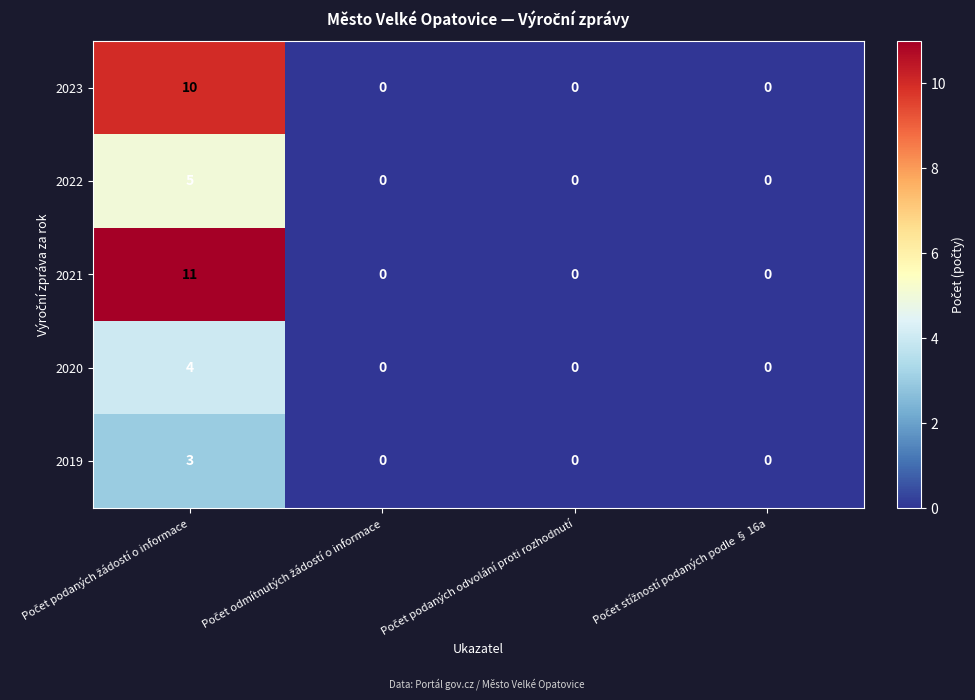

Reading left to right, transcribe all the data shown in this chart.

2023: 10	0	0	0
2022: 5	0	0	0
2021: 11	0	0	0
2020: 4	0	0	0
2019: 3	0	0	0